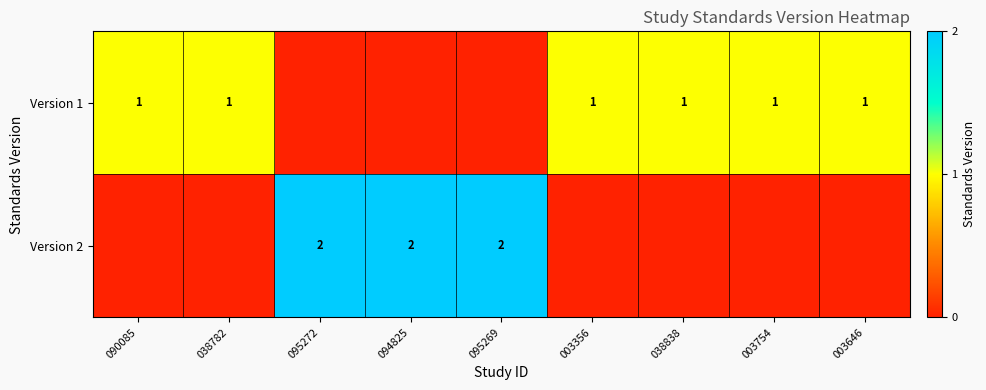

The Version 2 series shows 2 at 095269. True or false?

True